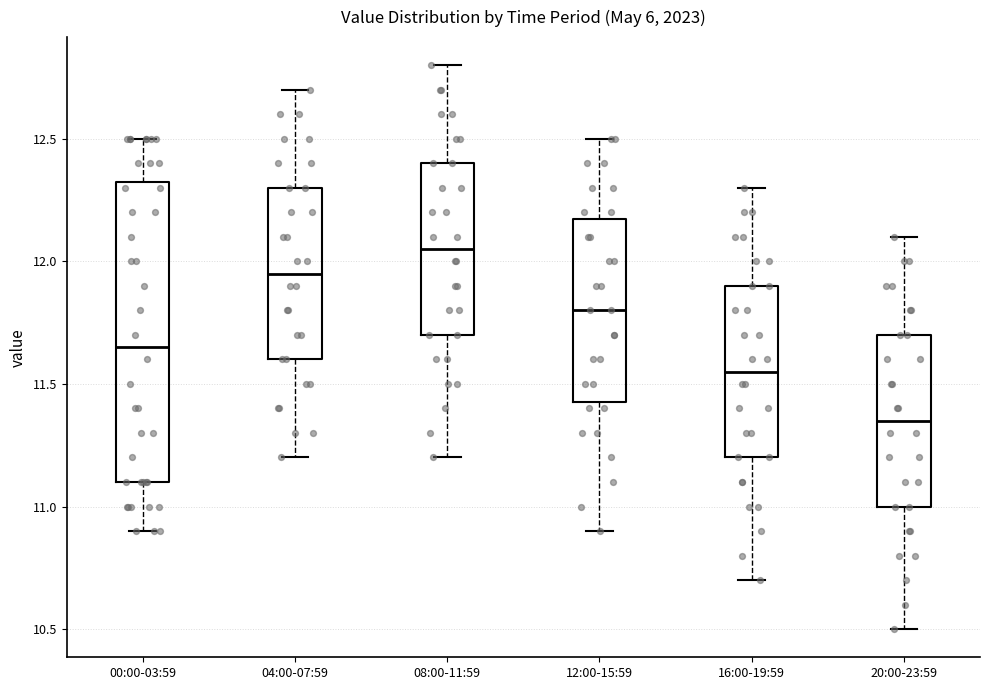

Which box is the tallest, from its lower edge to its upper edge?

00:00-03:59